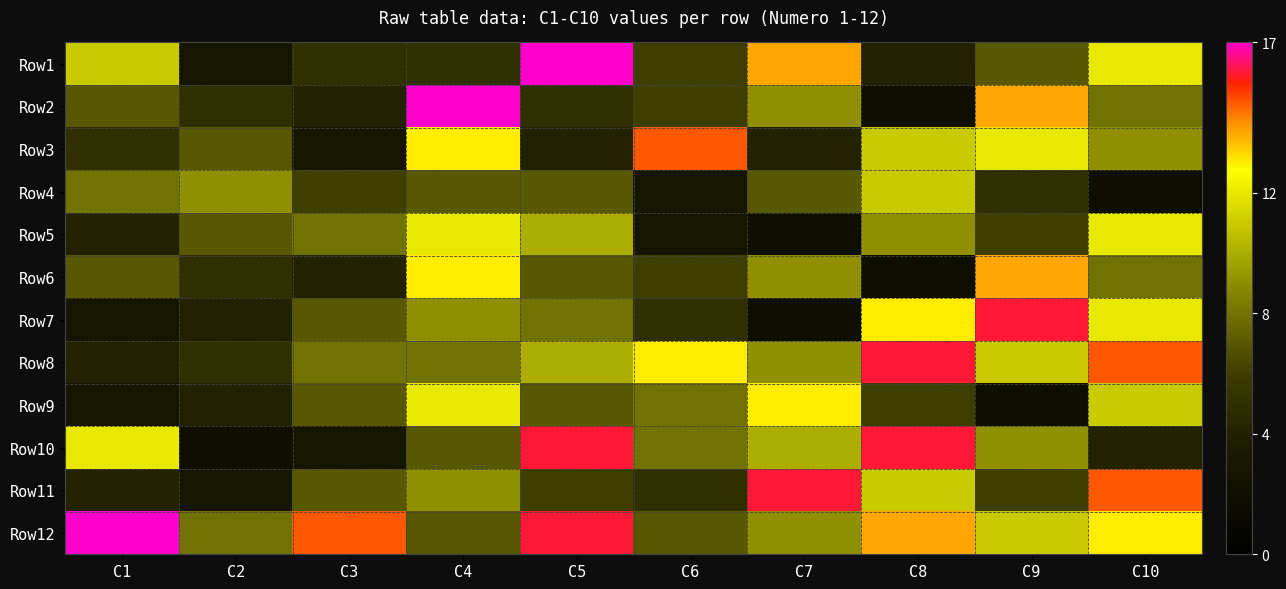

How many series are shown in this chart?

12